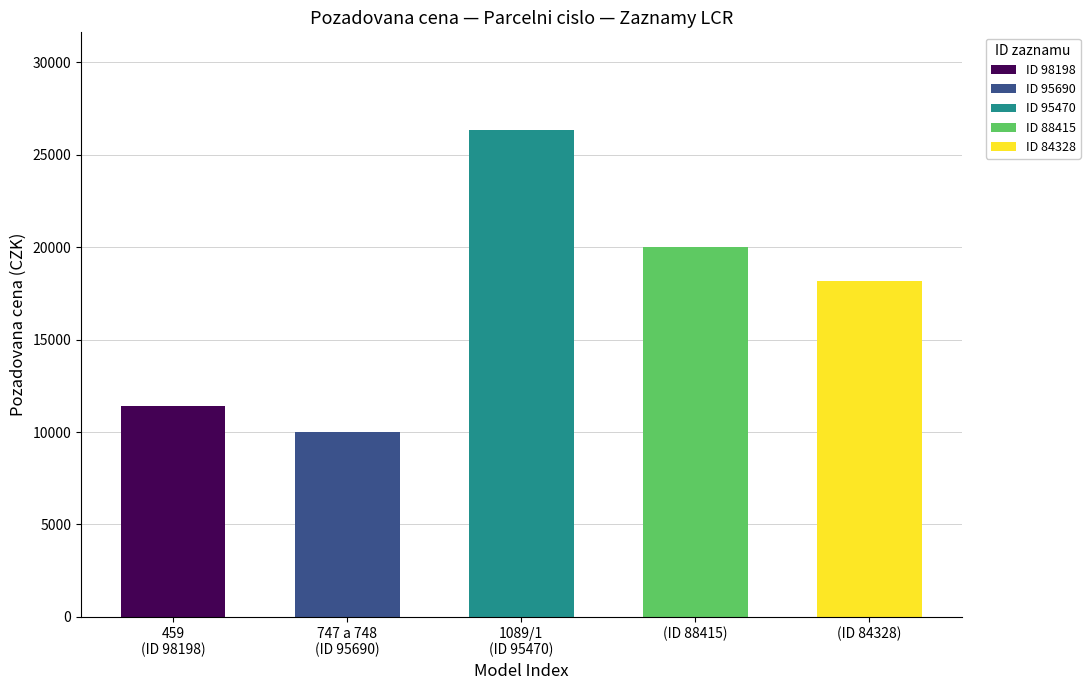

List the labels in order of value, largest first.

1089/1, , , 459, 747 a 748